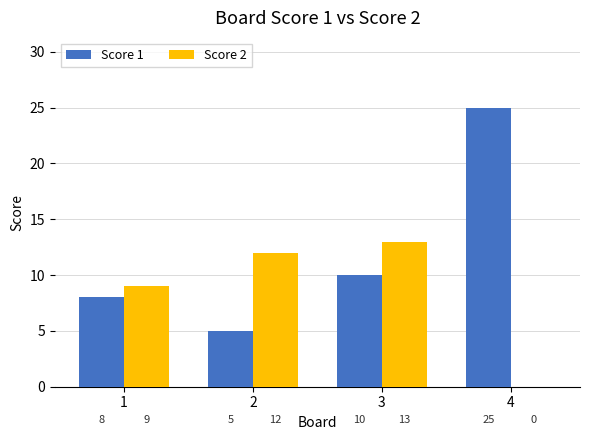

What is the total value across all series at 4?

25